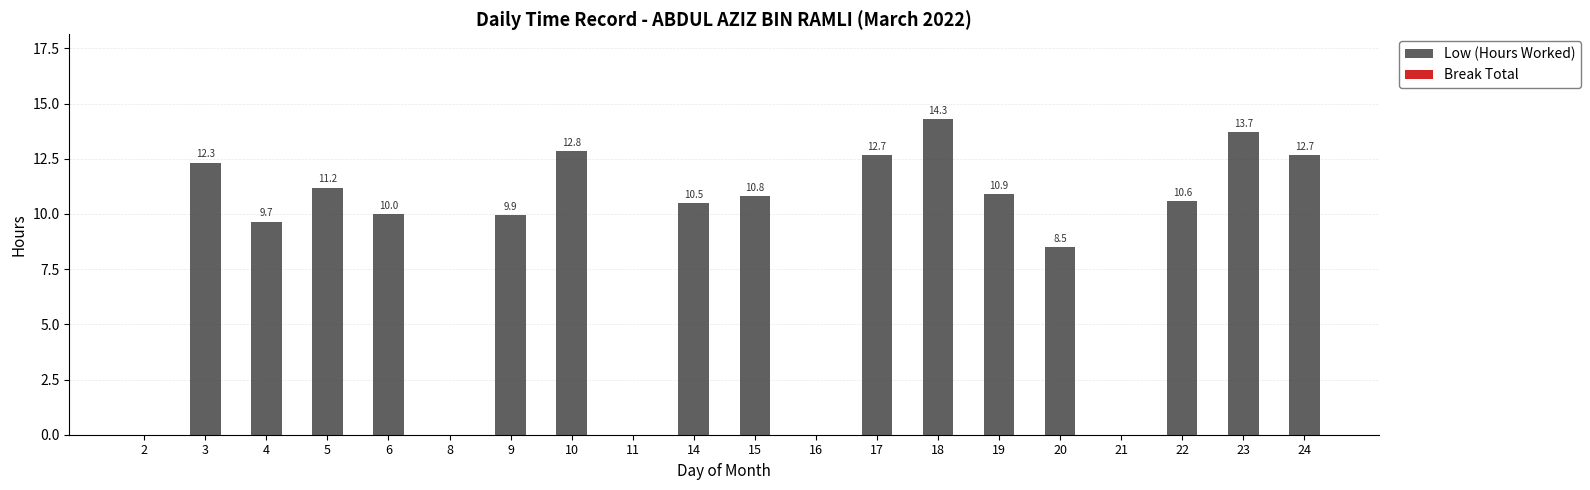

Reading right to left, transcribe all the data shown in this chart.

24=12.7	23=13.7	22=10.6	21=0.0	20=8.5	19=10.9	18=14.3	17=12.7	16=0.0	15=10.8	14=10.5	11=0.0	10=12.8	9=9.9	8=0.0	6=10.0	5=11.2	4=9.7	3=12.3	2=0.0